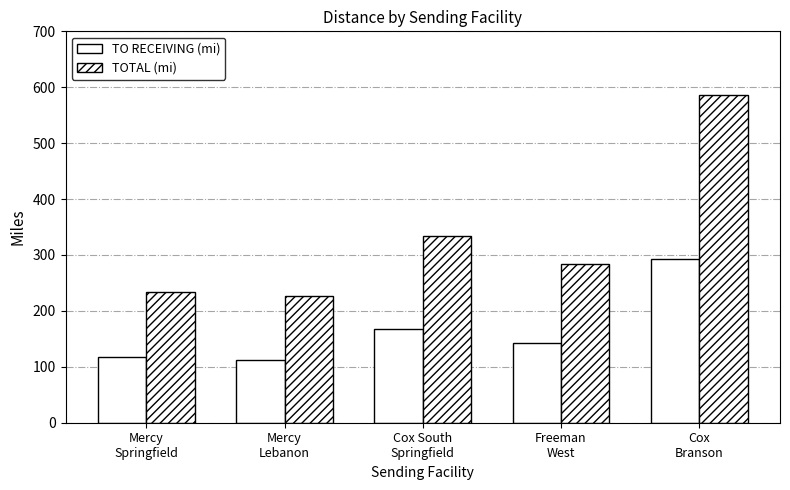

Is the value of TOTAL (mi) at Mercy
Springfield greater than the value of TO RECEIVING (mi) at Freeman
West?

Yes